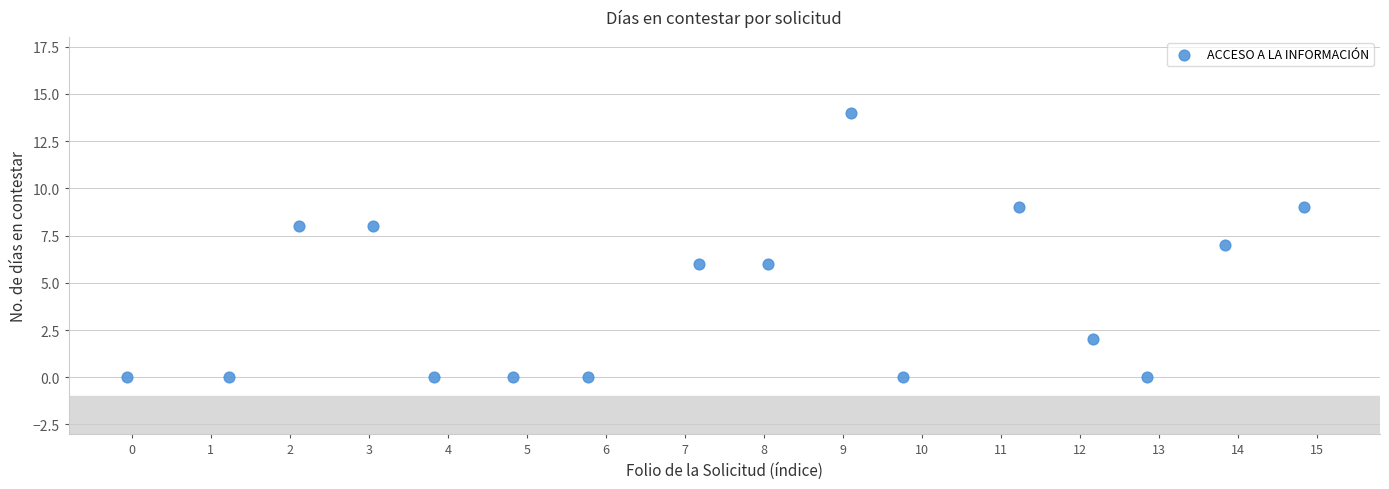

What is the range of Y values (max minus min)?

14